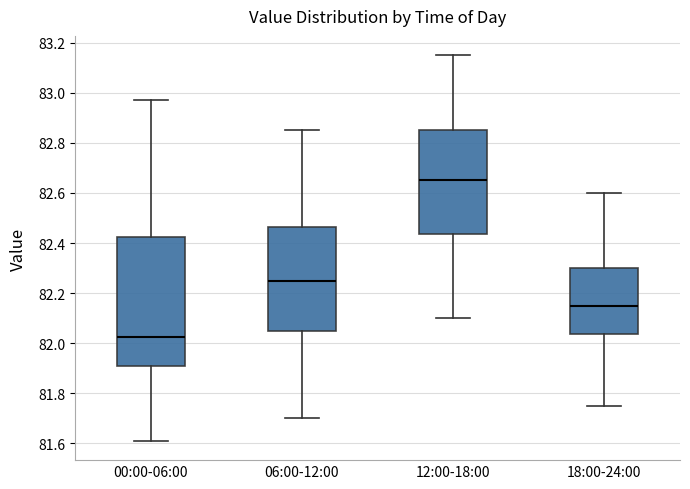

Reading left to right, transcribe this box plot: for each box, give where its median line is, the range the box spans, and where its two whiskers end, as read against the y-axis. The values are not printed on the chart, so give them approximately, as read against the axis.

00:00-06:00: median 82.02, box 81.90 to 82.42, whiskers 81.62 to 82.98
06:00-12:00: median 82.26, box 82.06 to 82.46, whiskers 81.70 to 82.86
12:00-18:00: median 82.66, box 82.44 to 82.86, whiskers 82.10 to 83.16
18:00-24:00: median 82.16, box 82.04 to 82.30, whiskers 81.76 to 82.60